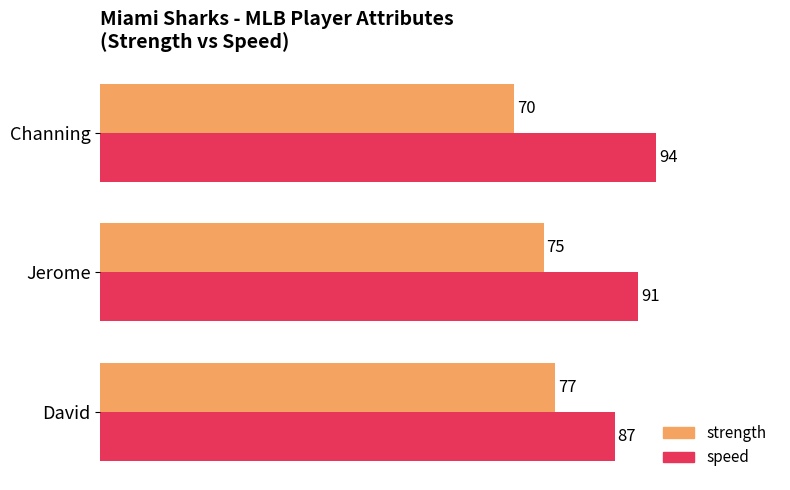

Where is speed nearest to the value 90?

Jerome